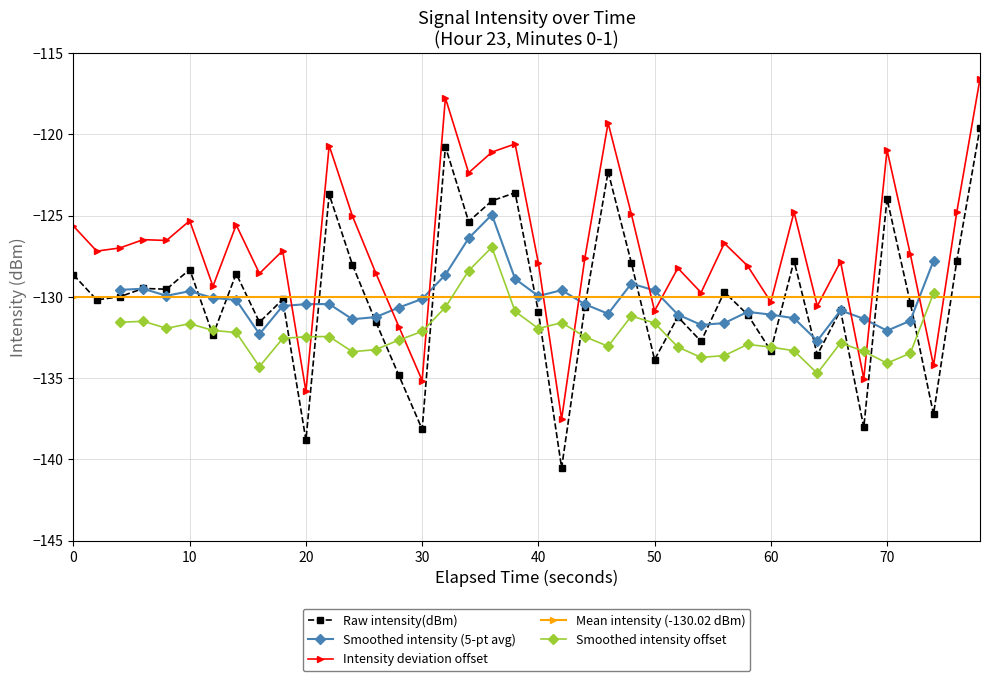

True or false: Intensity deviation offset has a value of -127.9 at 40.

True